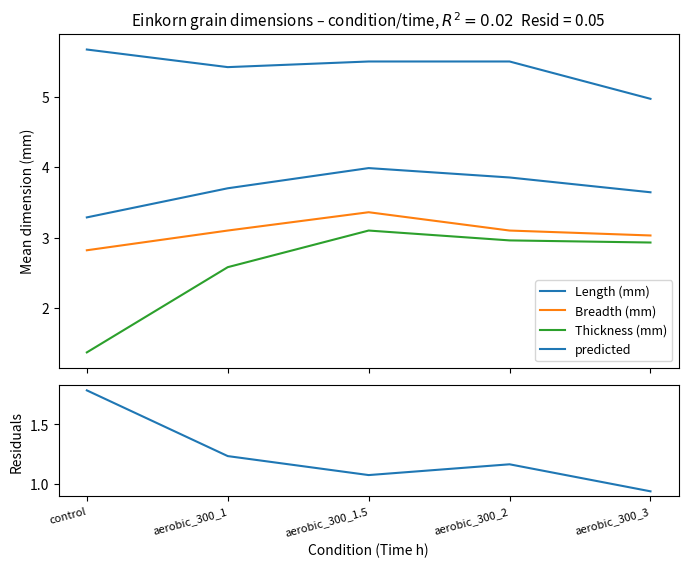

What is the label of the 4th point from the left?

aerobic_300_2